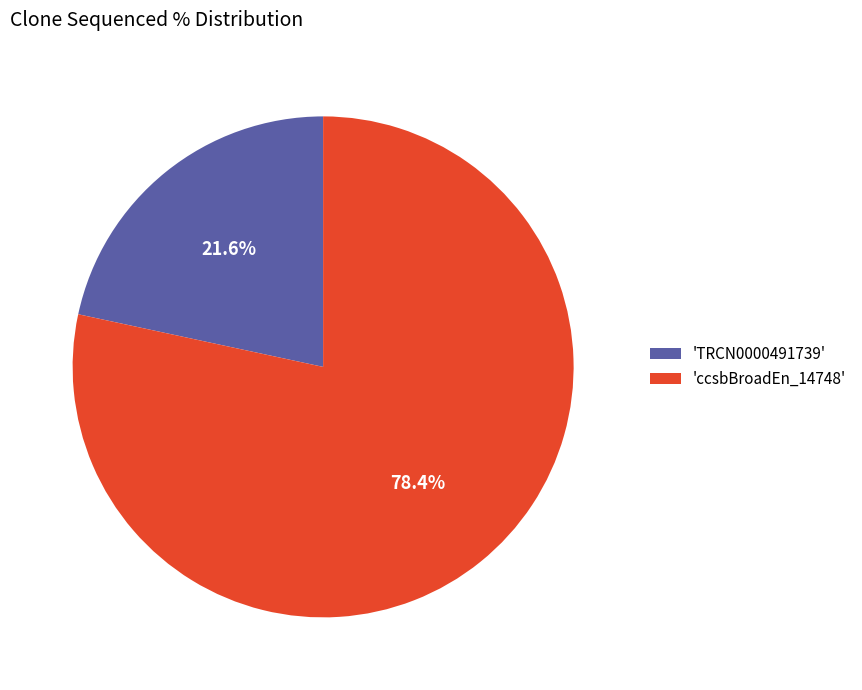

What is the ratio of the value at 'TRCN0000491739' to the value at 'ccsbBroadEn_14748'?

0.3